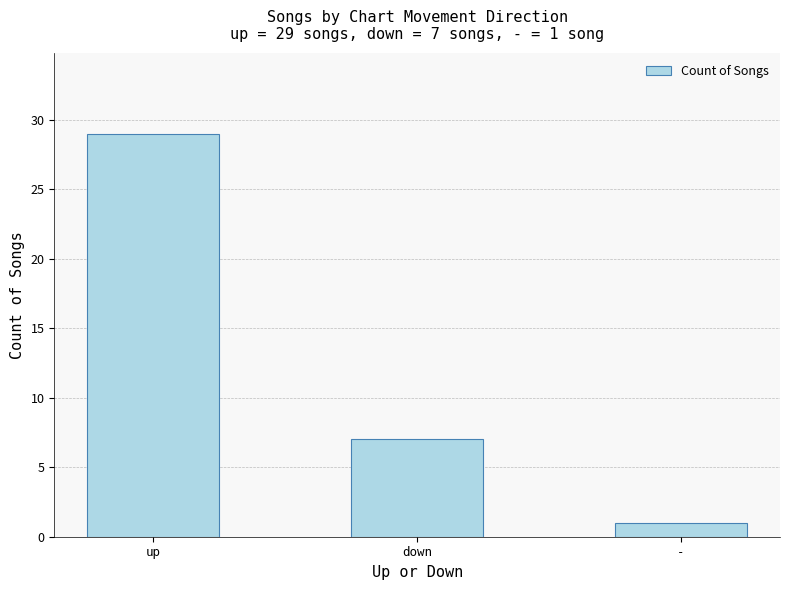

What is the difference between the values at down and -?

6